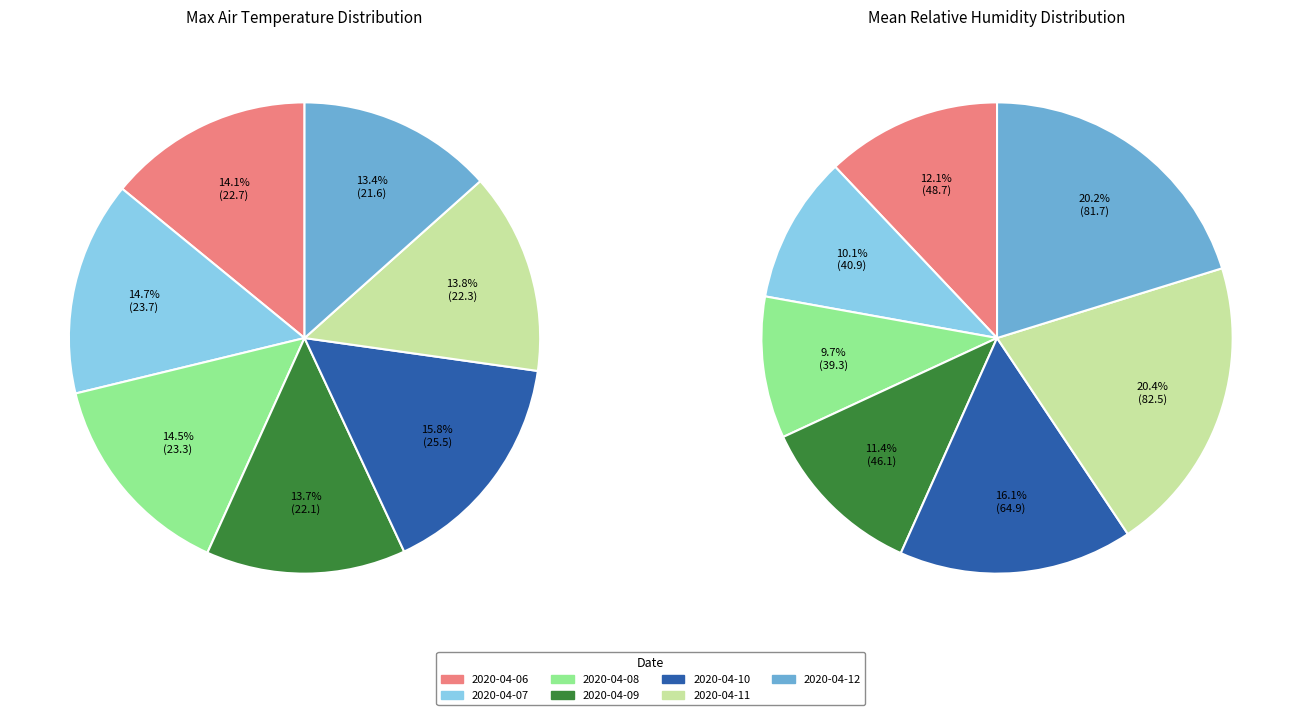

Does 2020-04-12 represent more than half of the total?

No